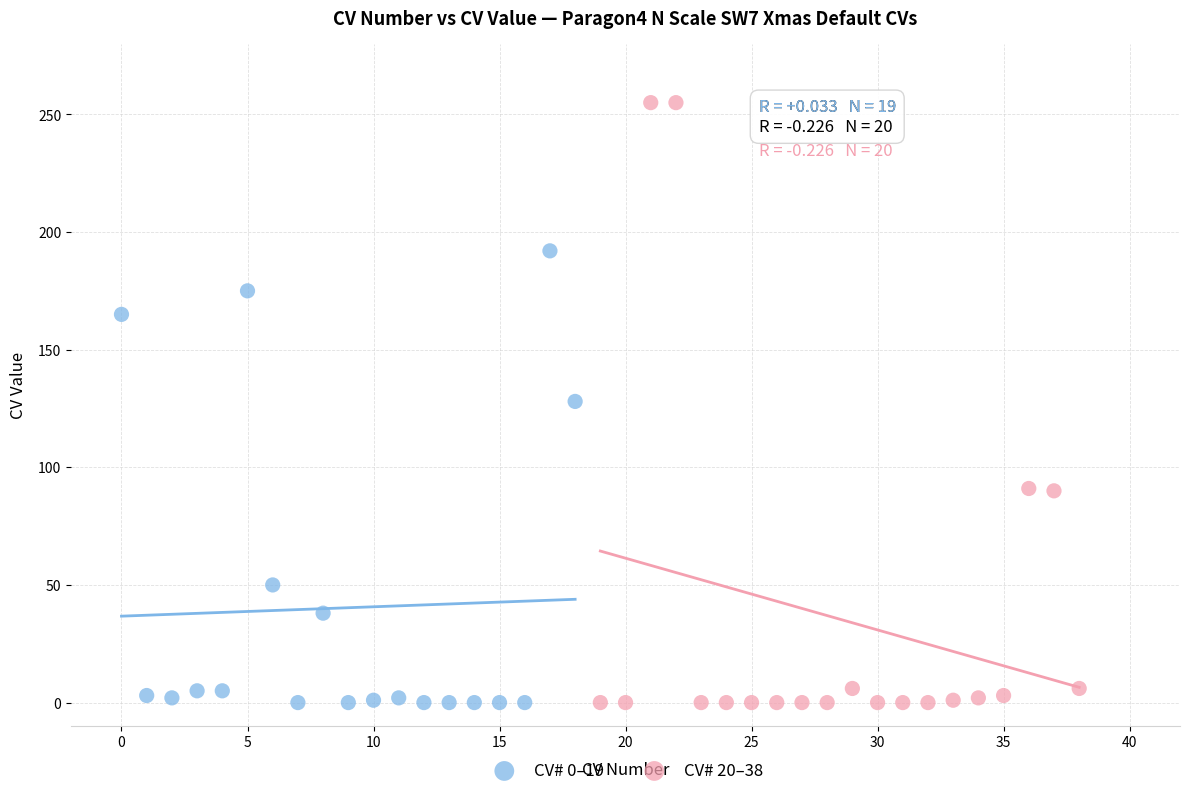

Which series has the largest Y range (max minus min)?

CV# 20–38